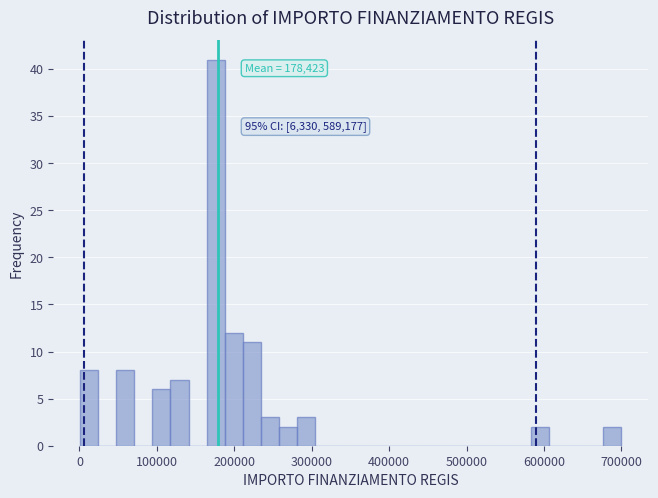

Around what value on the x-axis is the tallest bar? Give the approximate position of its centre, as read against the axis.

180000